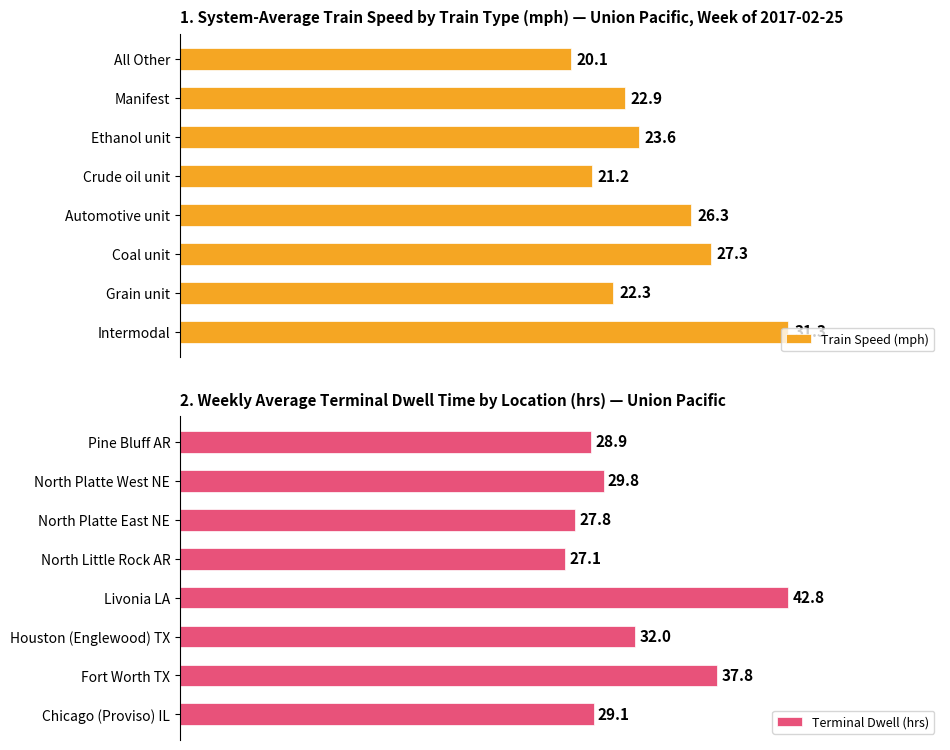

Rank the categories by Train Speed (mph) value from highest to lowest.

Intermodal, Coal unit, Automotive unit, Ethanol unit, Manifest, Grain unit, Crude oil unit, All Other